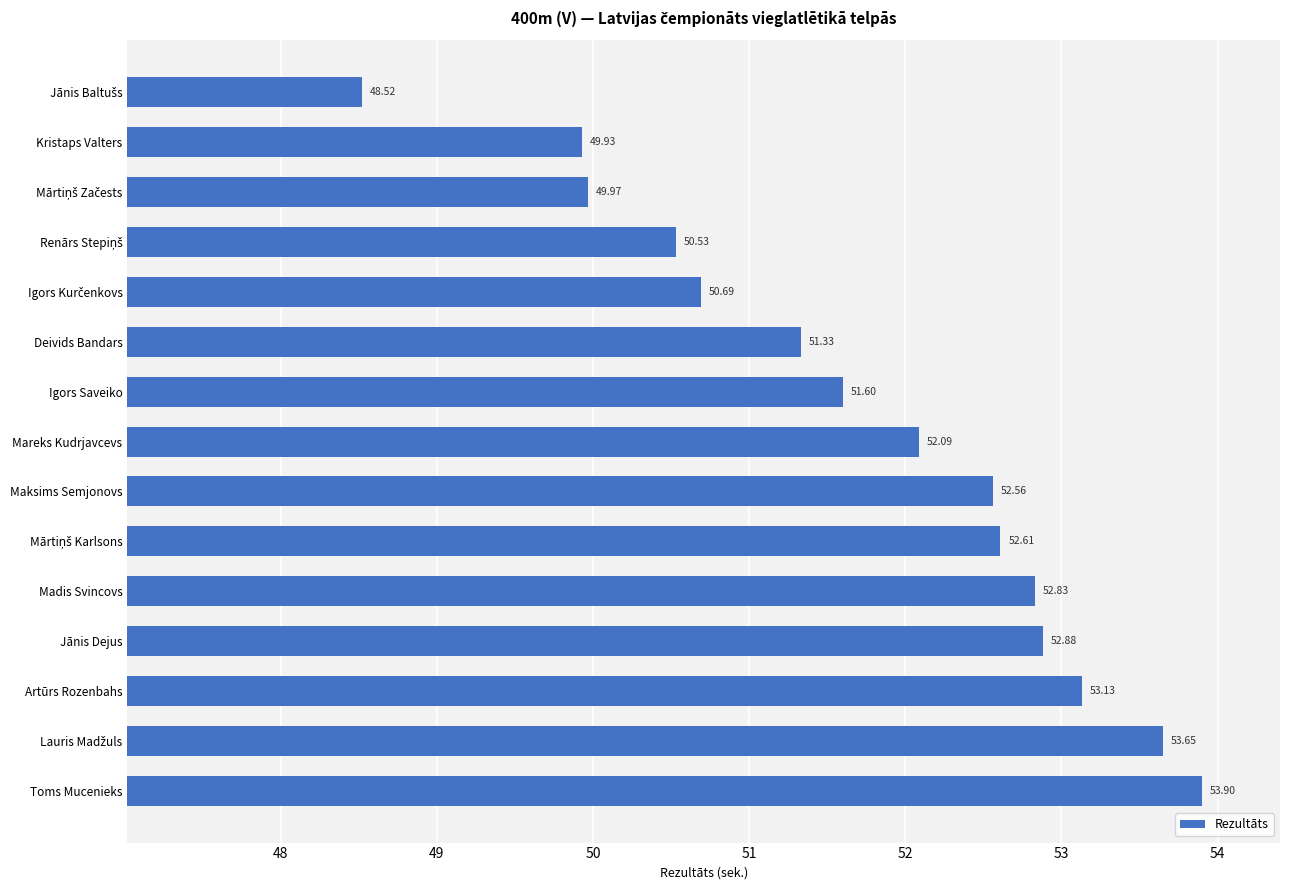

Does the chart contain stacked bars?

No